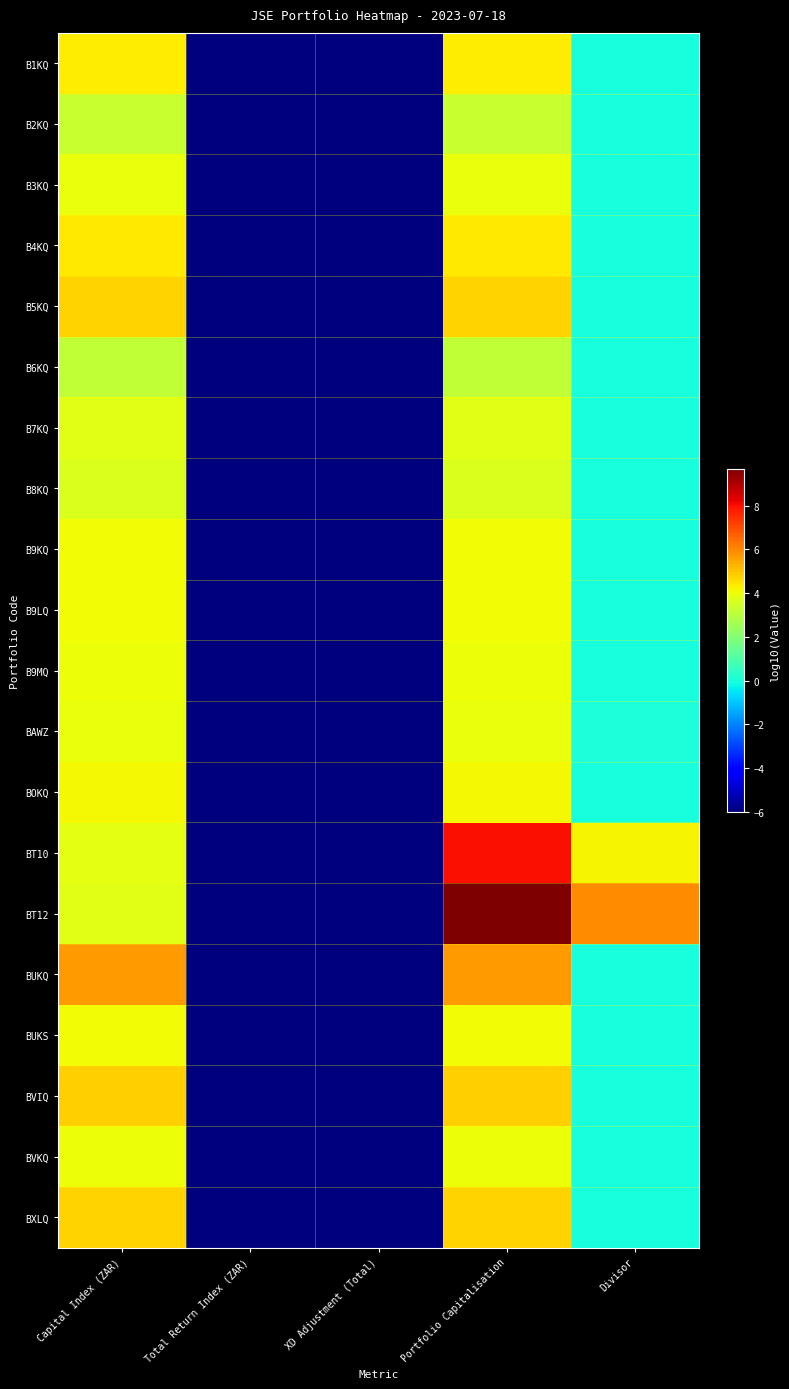

How many series are shown in this chart?

20